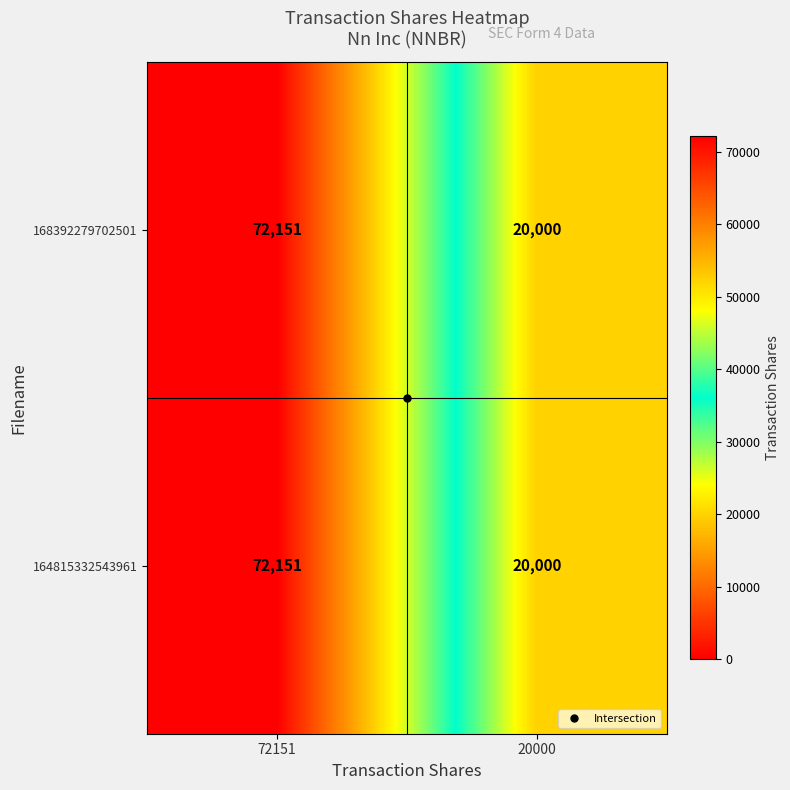

What is the difference between the 168392279702501 values at 72151 and 20000?

52151